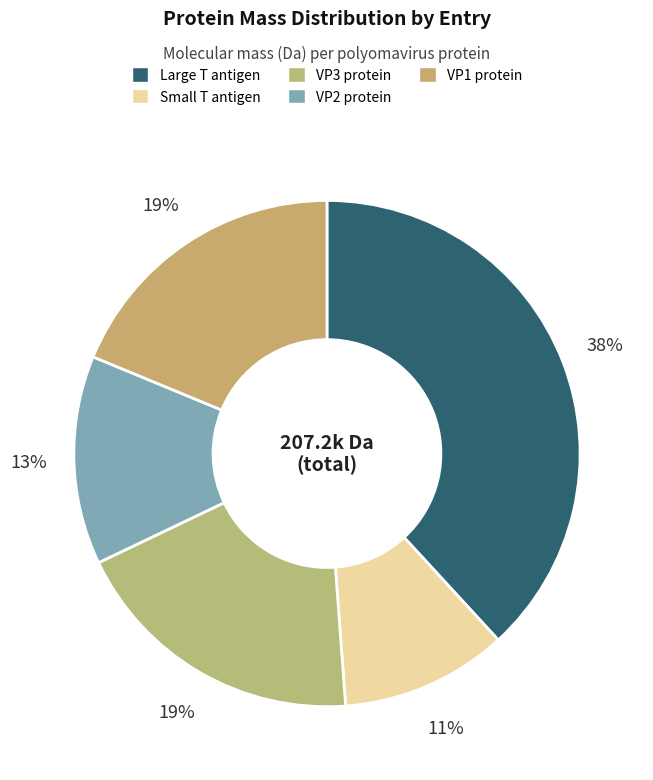

How many slices are in this pie chart?

5